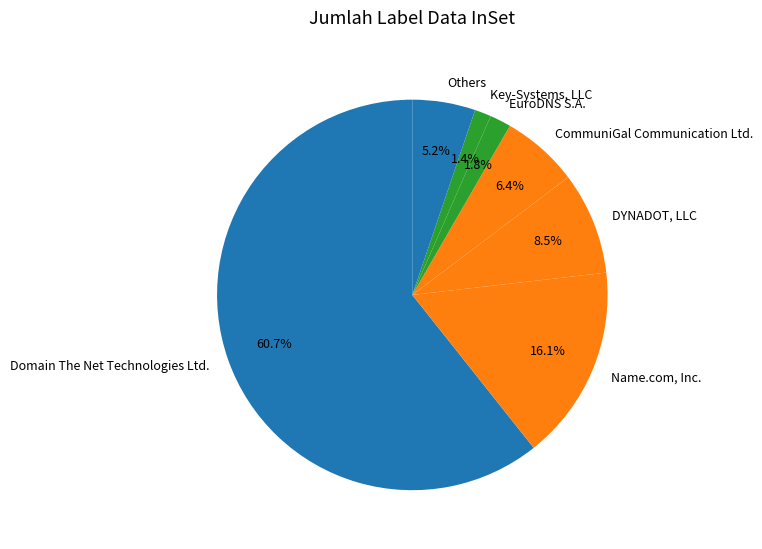

Which category has the biggest portion of the pie?

Domain The Net Technologies Ltd.